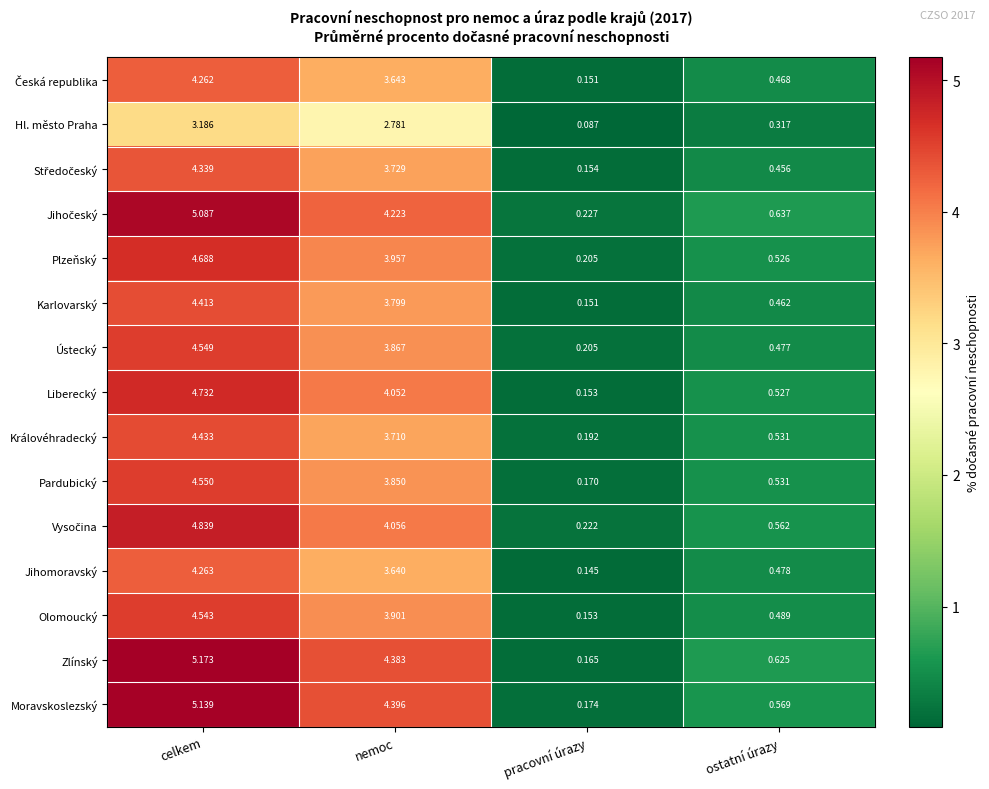

At which label does Hl. město Praha reach its peak?

celkem